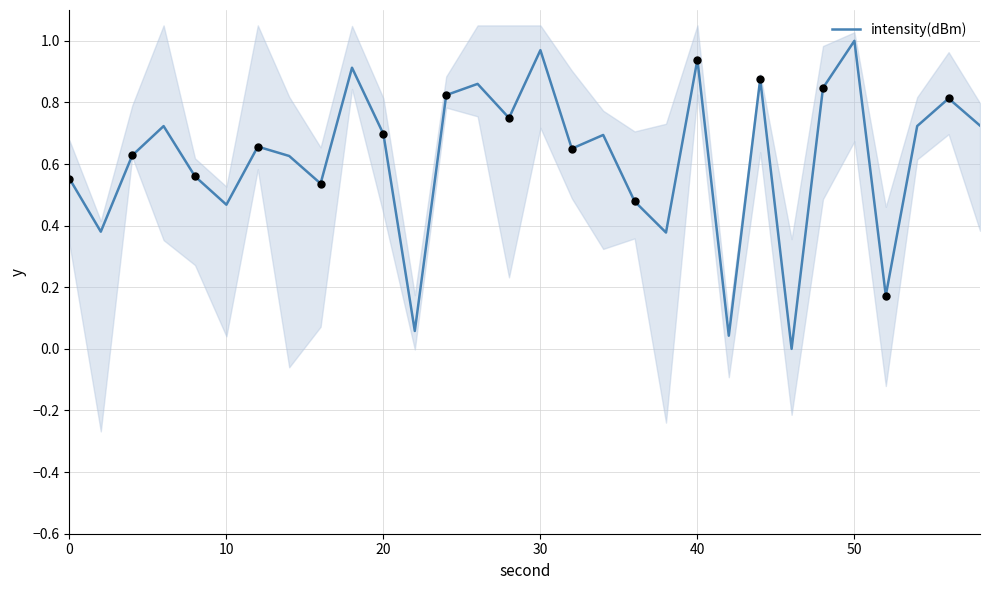

Is it true that intensity(dBm) equals 0.7 at 20?

True